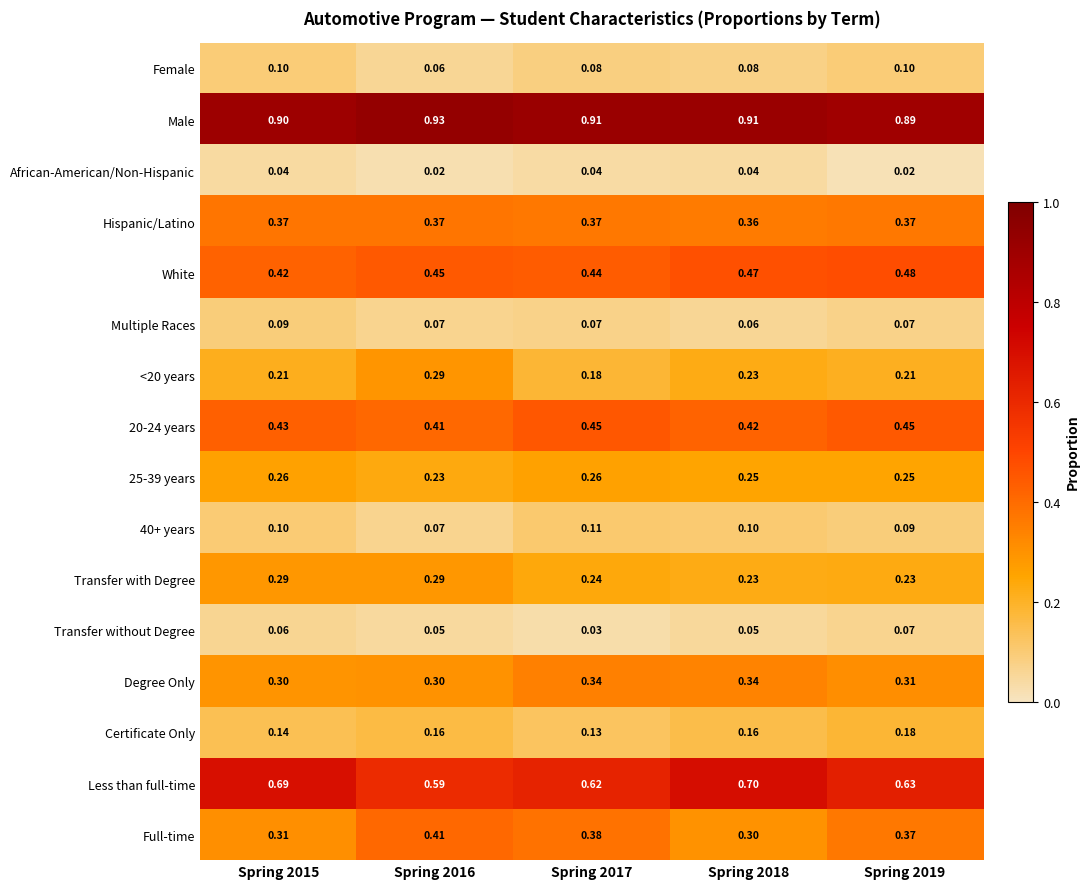

Which series has the largest total across all categories?

Male